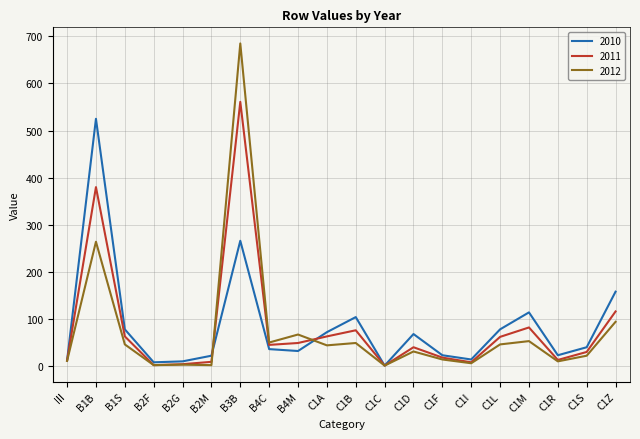

Which series has the largest range (max minus min)?

2012